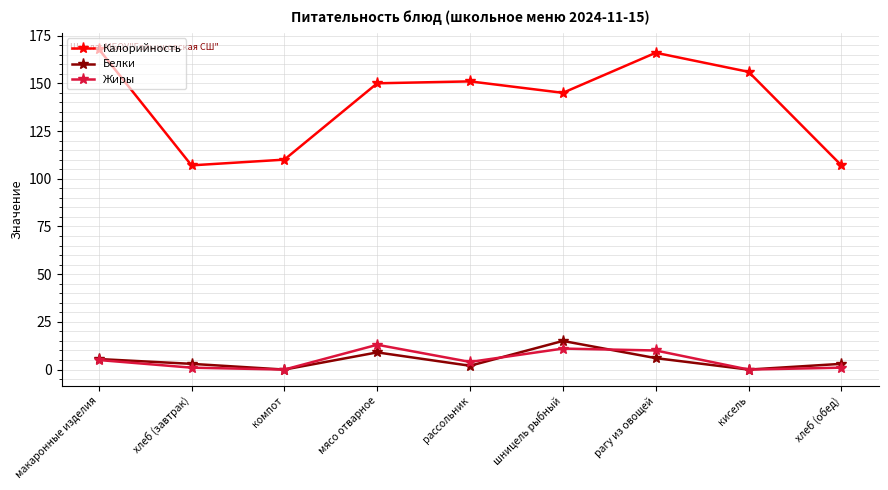

Between макаронные изделия and компот, which series saw the biggest shift?

Калорийность